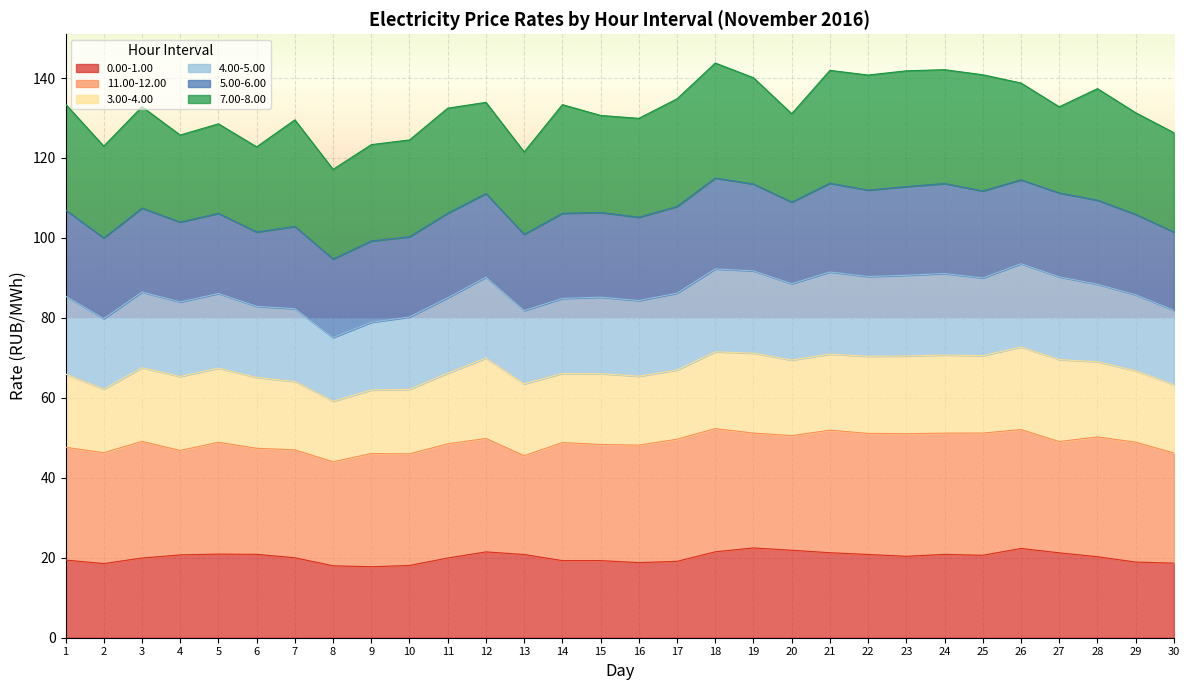

Is the value of 11.00-12.00 at 20 greater than the value of 4.00-5.00 at 16?

Yes